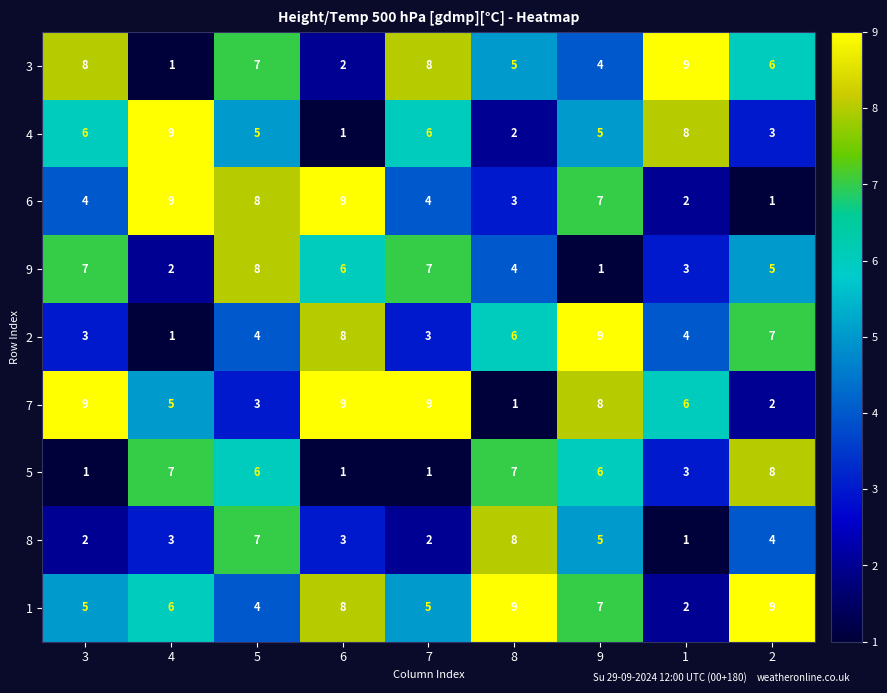

Between 3 and 4, which series saw the biggest shift?

3